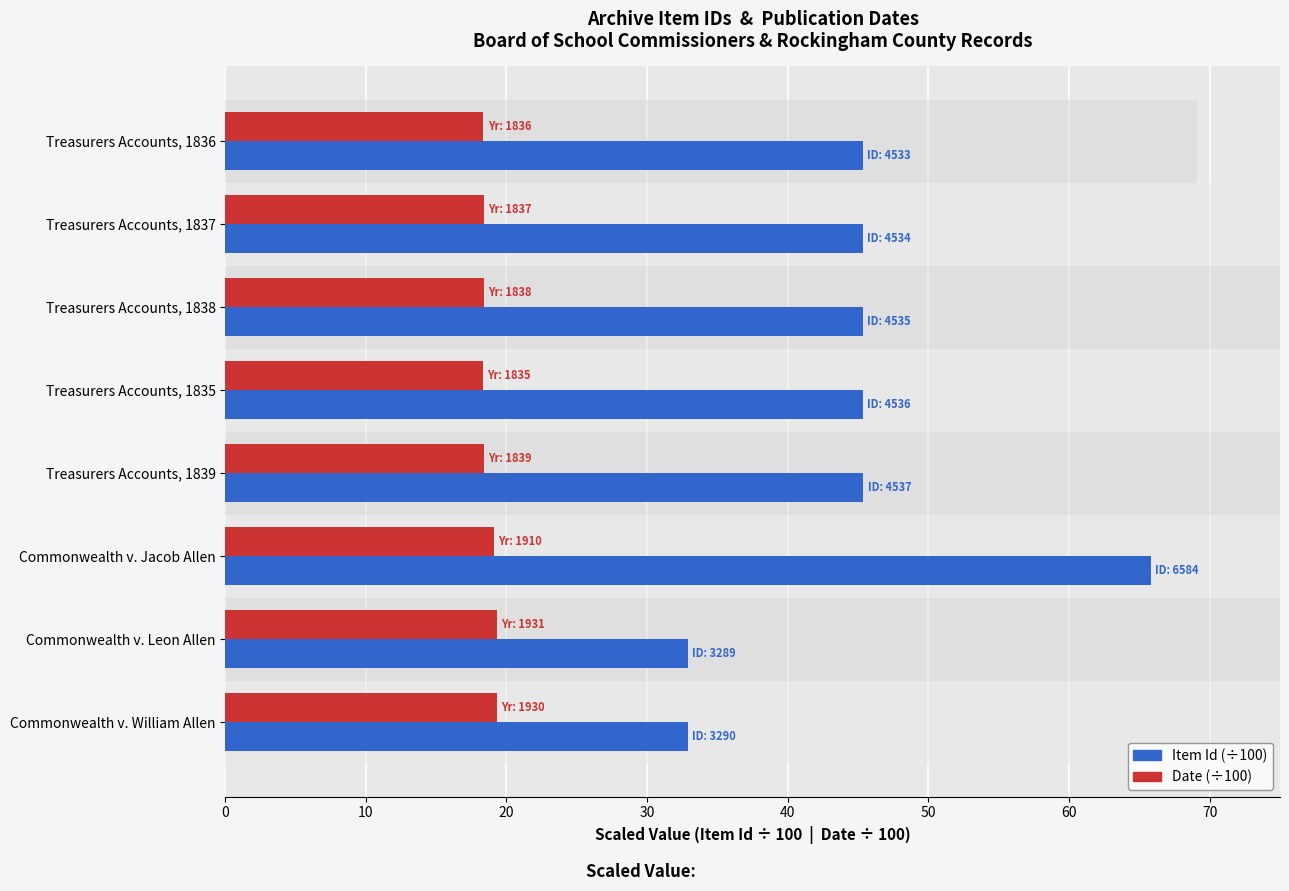

What is the value of the Item Id (÷100) bar at the 1st from the left?

45.3